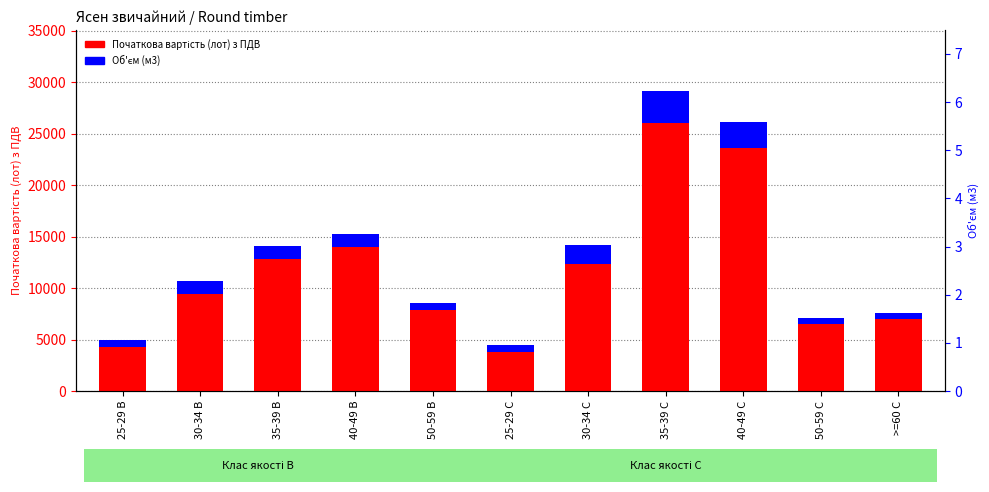

Between 50-59 B and 50-59 C, which series saw the biggest shift?

Початкова вартість (лот) з ПДВ